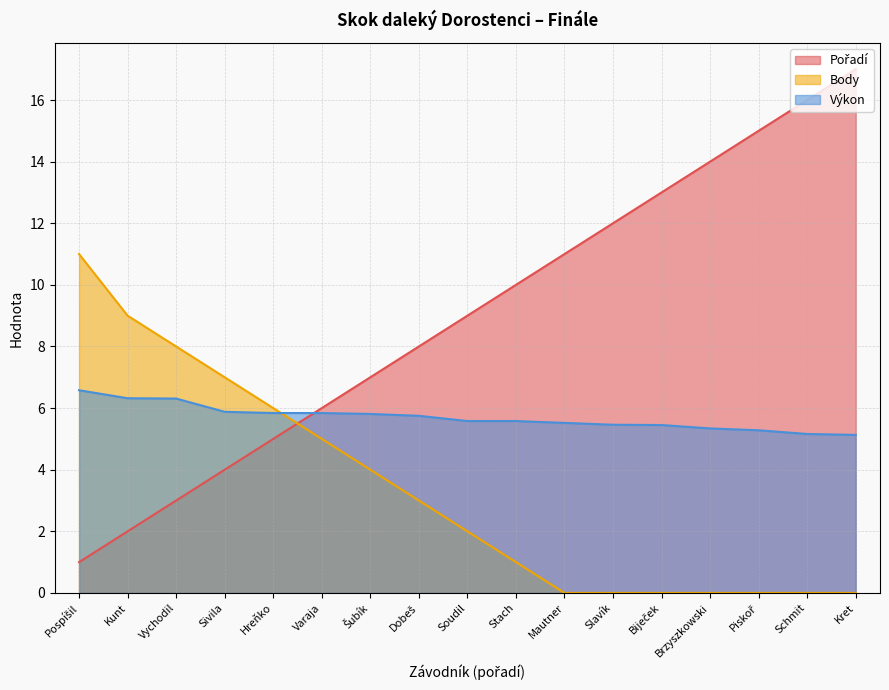

Which category has the lowest value in the Pořadí series?

Pospíšil